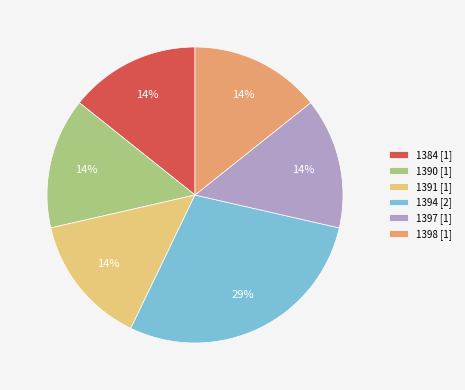

Do 1397 [1] and 1390 [1] together represent more than half of the pie?

No